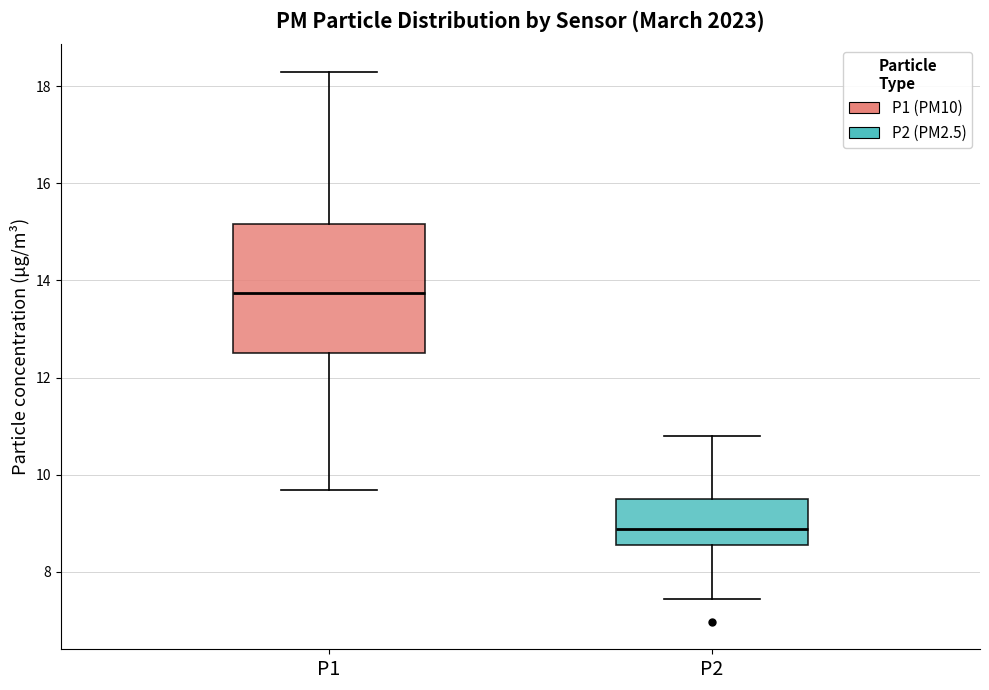

Comparing the boxes themselves (not the whiskers), which one is the tallest?

P1